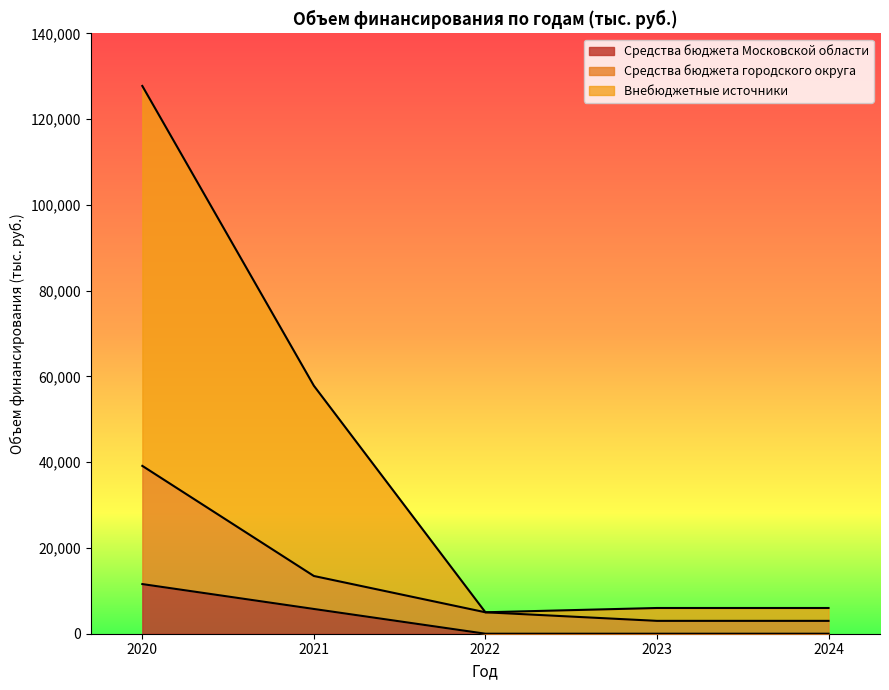

At how many categories does at least one series exceed 34287?

2